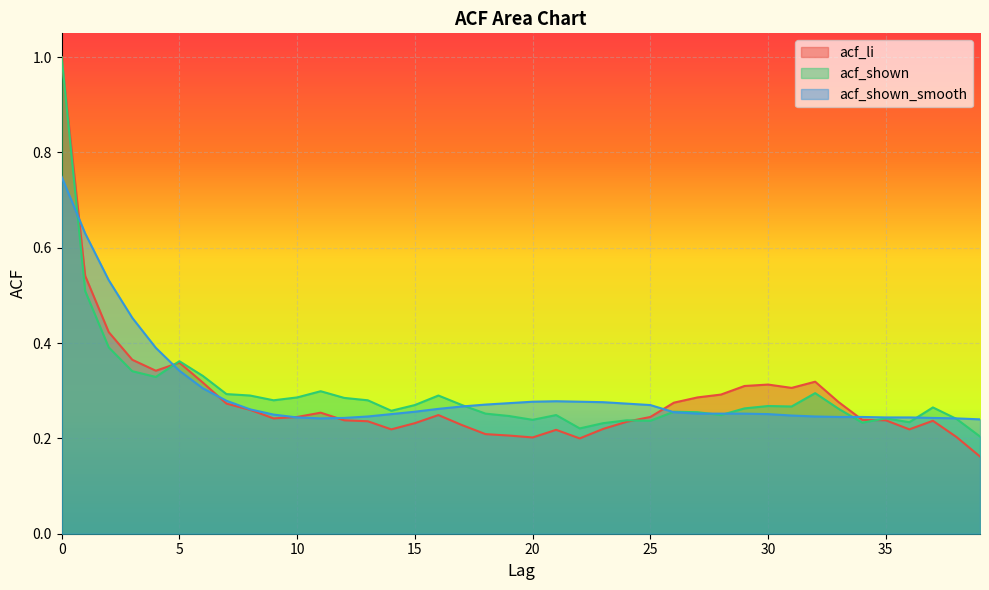

What is the difference between the maximum and second lowest values in the acf_shown series?

0.8